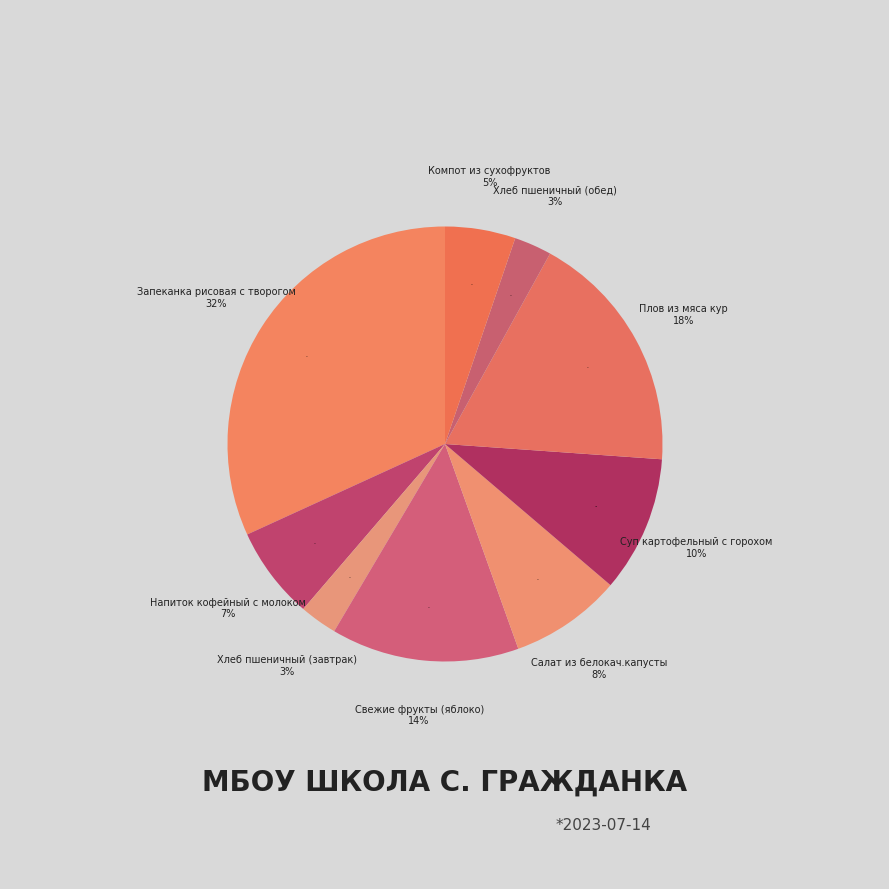

Which slice is the smallest?

Хлеб пшеничный (завтрак)